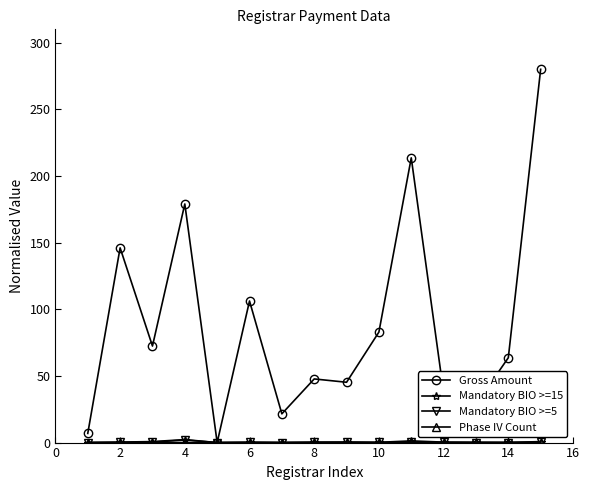

What is the maximum value for Gross Amount?

280.0